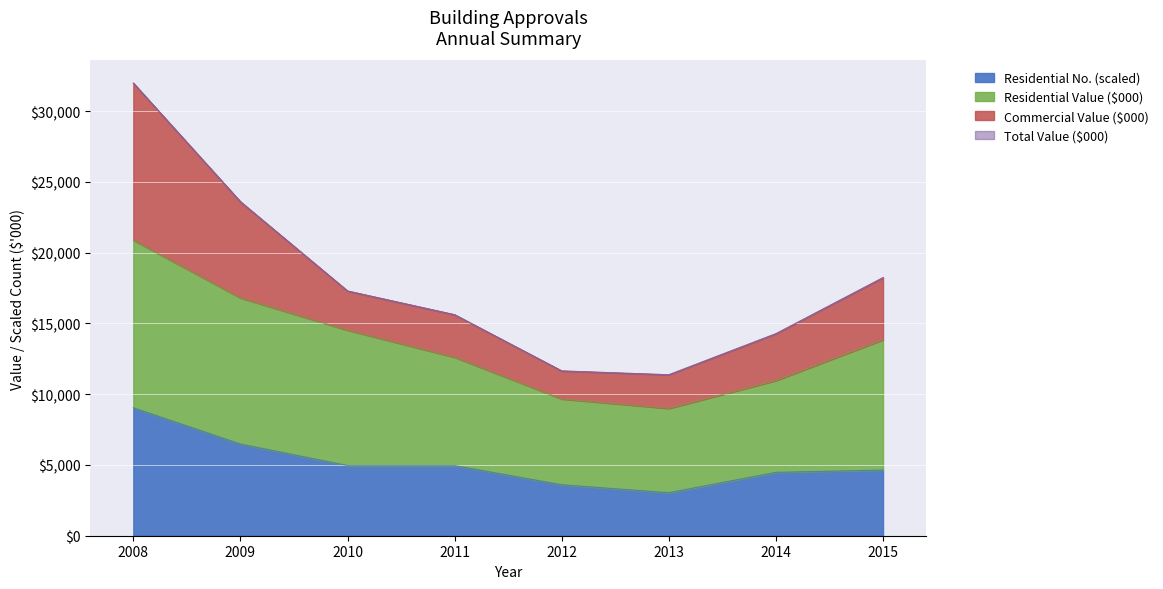

What is the minimum value for Residential No. (scaled)?

3040.0